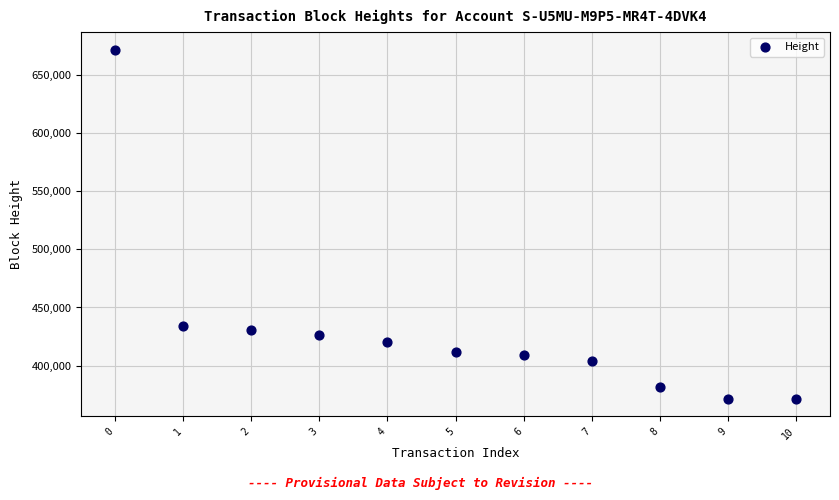

What is the average Y value?

430284